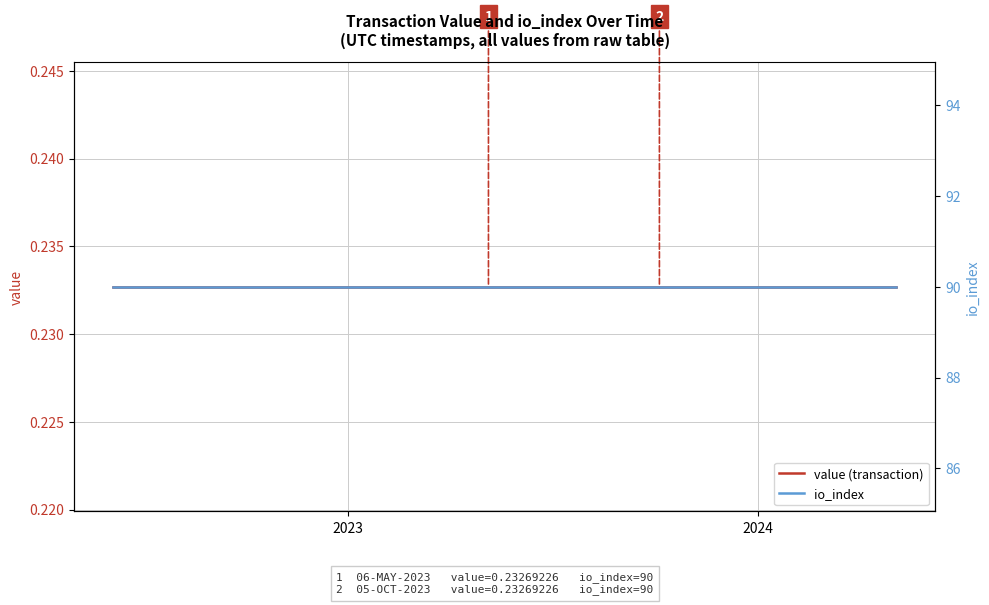

Reading left to right, what are all the values shown in this chart?

value (transaction): 0.2	0.2	0.2	0.2	0.2	0.2	0.2	0.2	0.2	0.2	0.2	0.2	0.2	0.2	0.2	0.2	0.2	0.2	0.2	0.2	0.2	0.2	0.2	0.2
io_index: 90.0	90.0	90.0	90.0	90.0	90.0	90.0	90.0	90.0	90.0	90.0	90.0	90.0	90.0	90.0	90.0	90.0	90.0	90.0	90.0	90.0	90.0	90.0	90.0